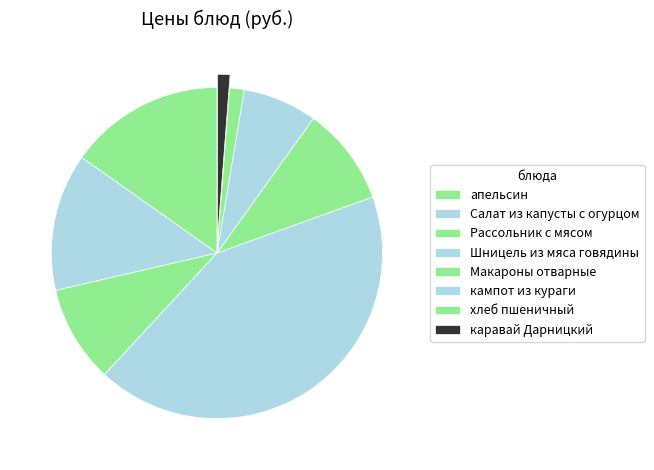

How many slices are in this pie chart?

8